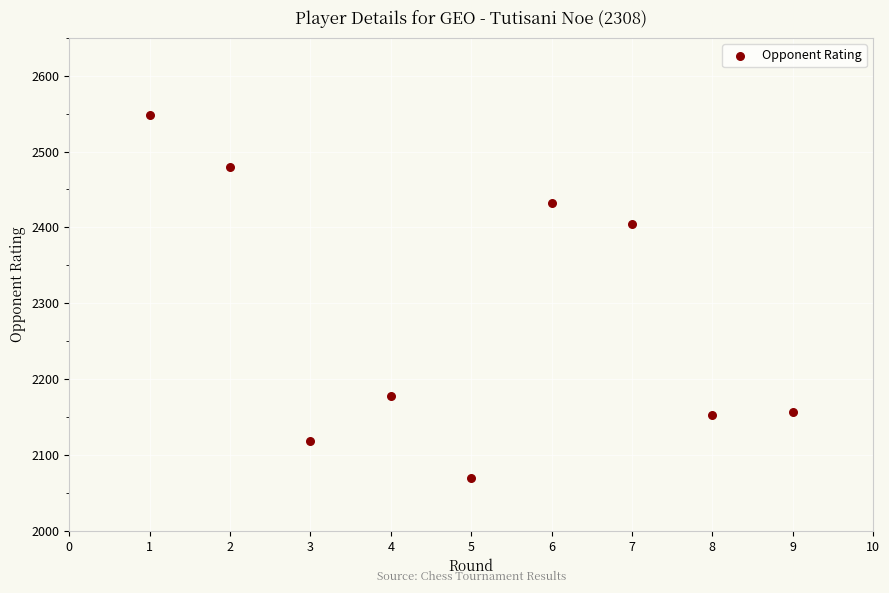

What is the average X value?

5